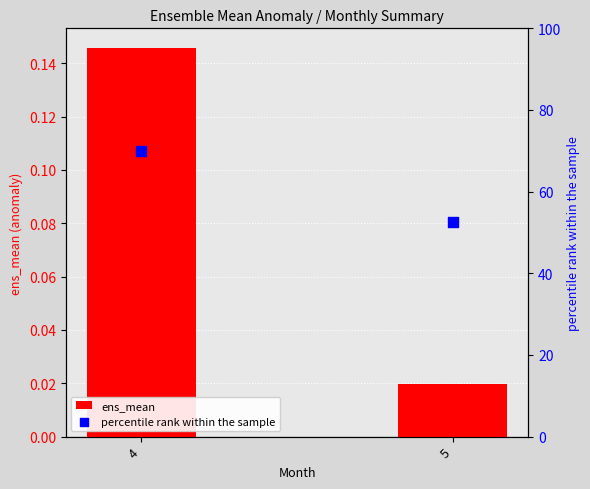

Which series has the largest Y range (max minus min)?

percentile rank within the sample